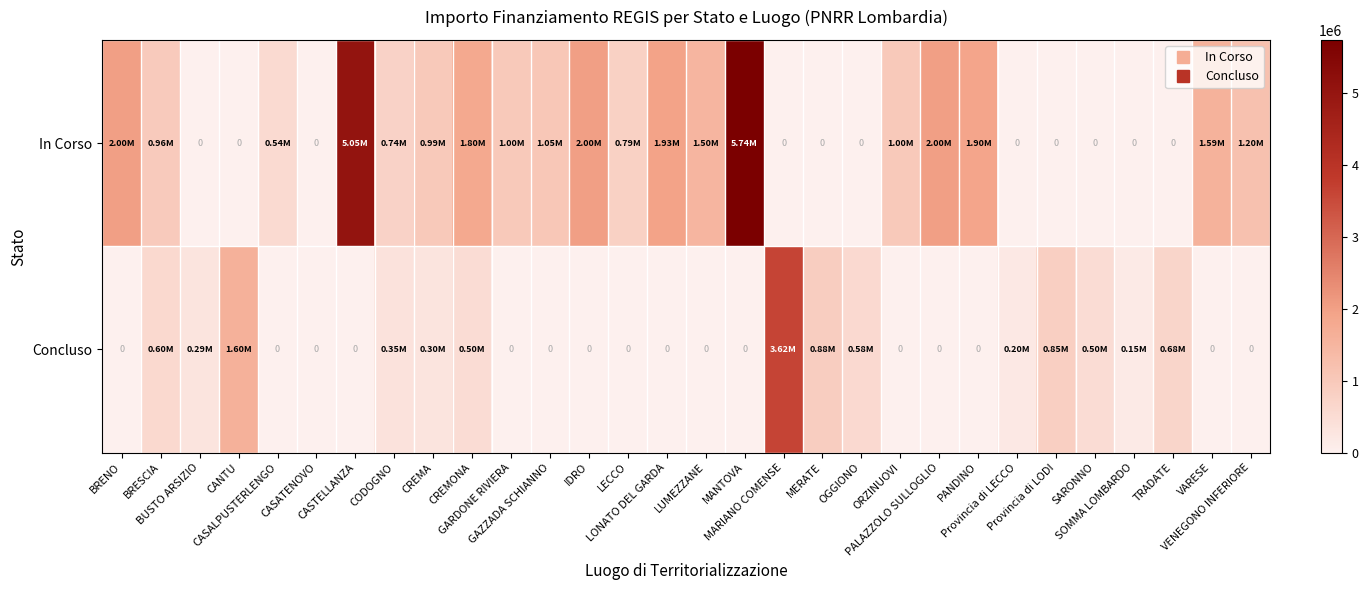

List the series in order of their overall mean, highest first.

row_0, row_1